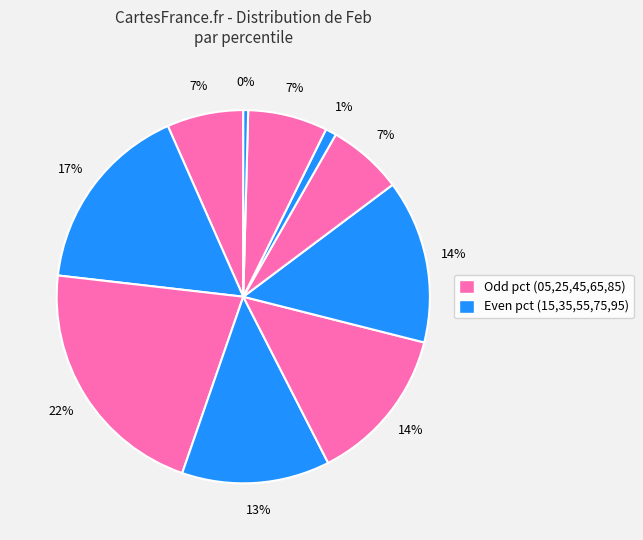

How many segments does this pie chart have?

10